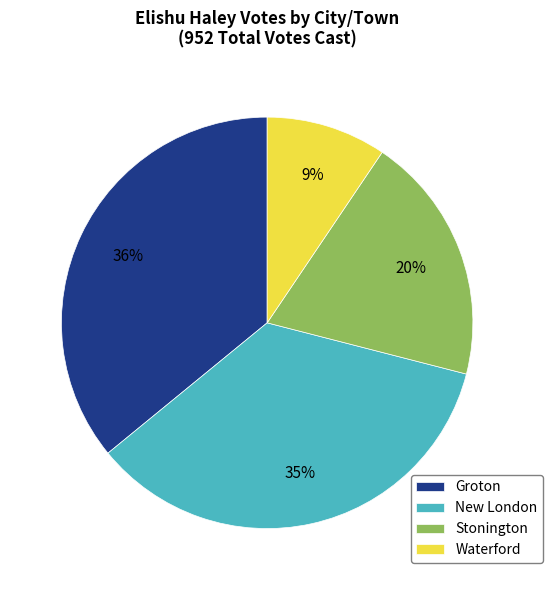

To the nearest percent, what is the difference between the Waterford and New London slice percentages?

26%